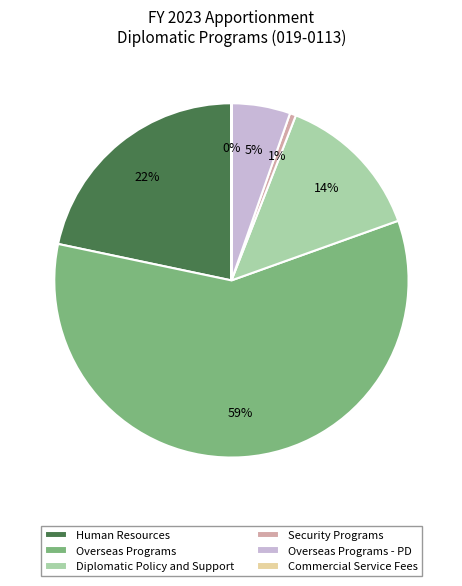

What is the largest slice in the pie chart?

Overseas Programs